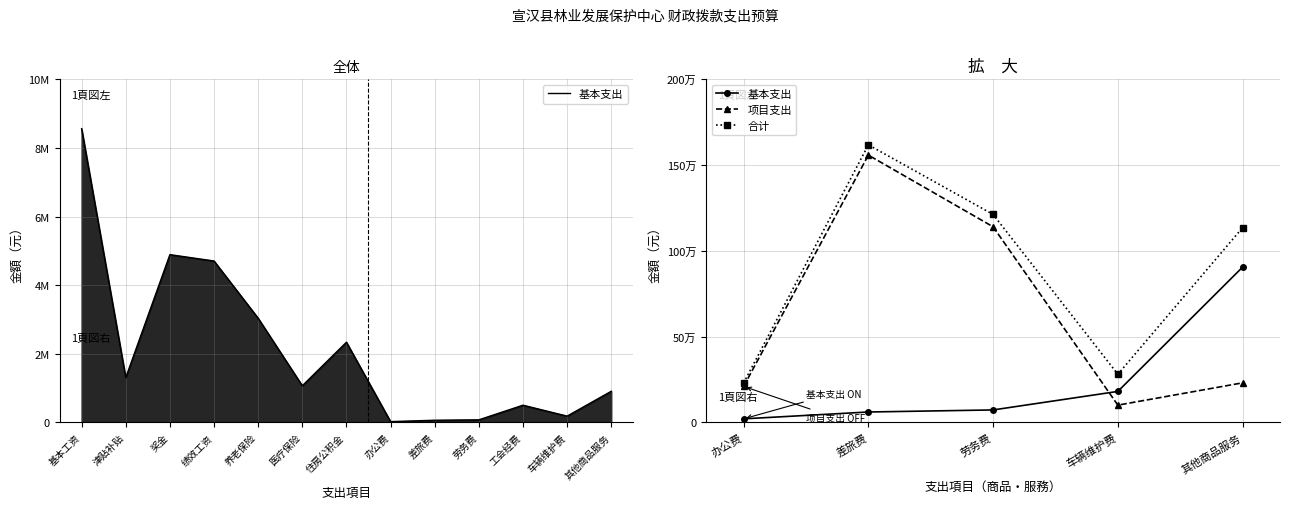

Reading right to left, what are all the values shown in this chart?

基本支出: 904796	180000	72000	60000	20083
项目支出: 230000	100000	1140000	1558000	209200
合计: 1134796	280000	1212000	1618000	229283